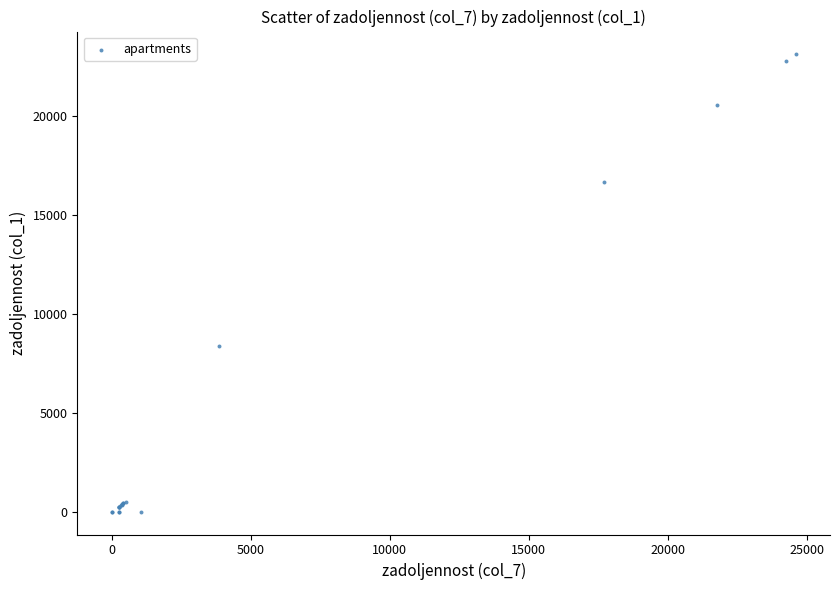

What Y value in the scatter plot is closest to 11545?

8346.8